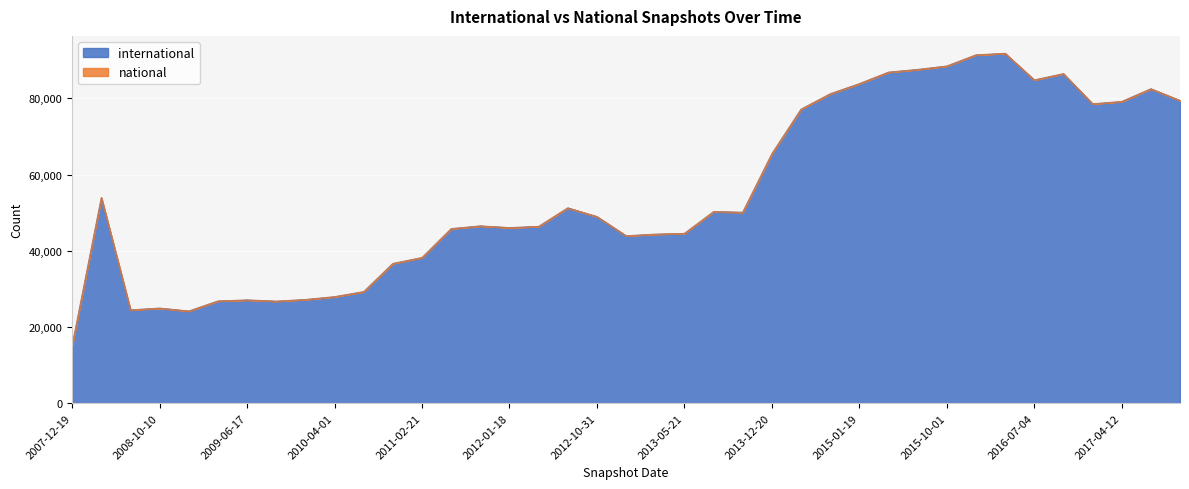

The chart shows a value of 78532 at 2016-12-27. True or false?

True